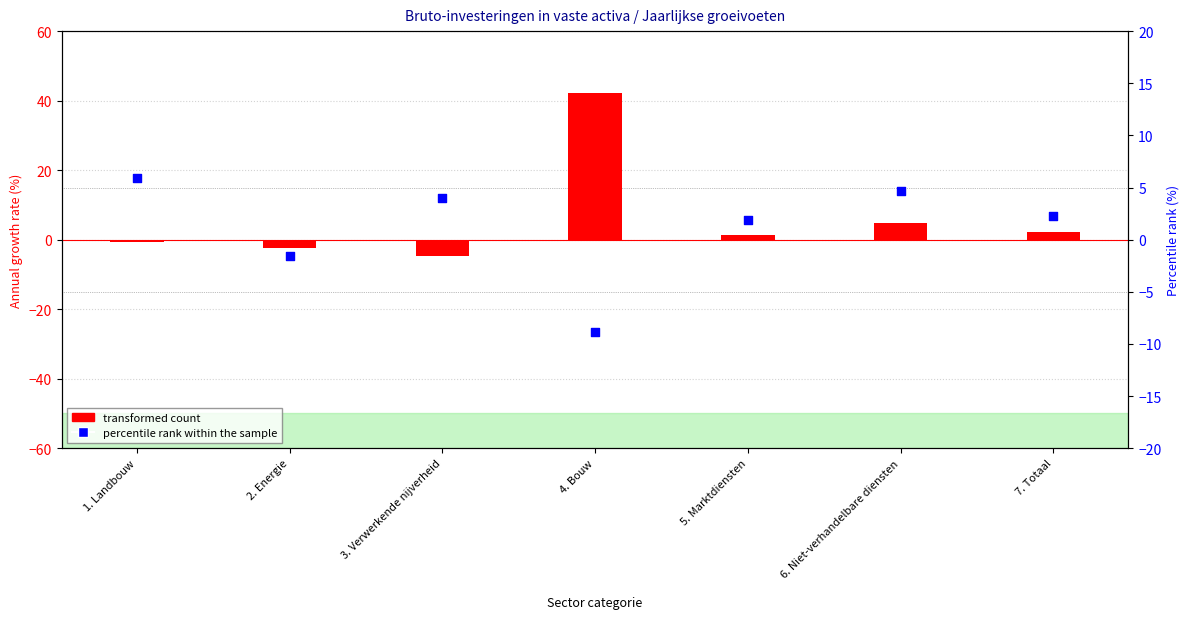

At how many categories does at least one series exceed 5?

2